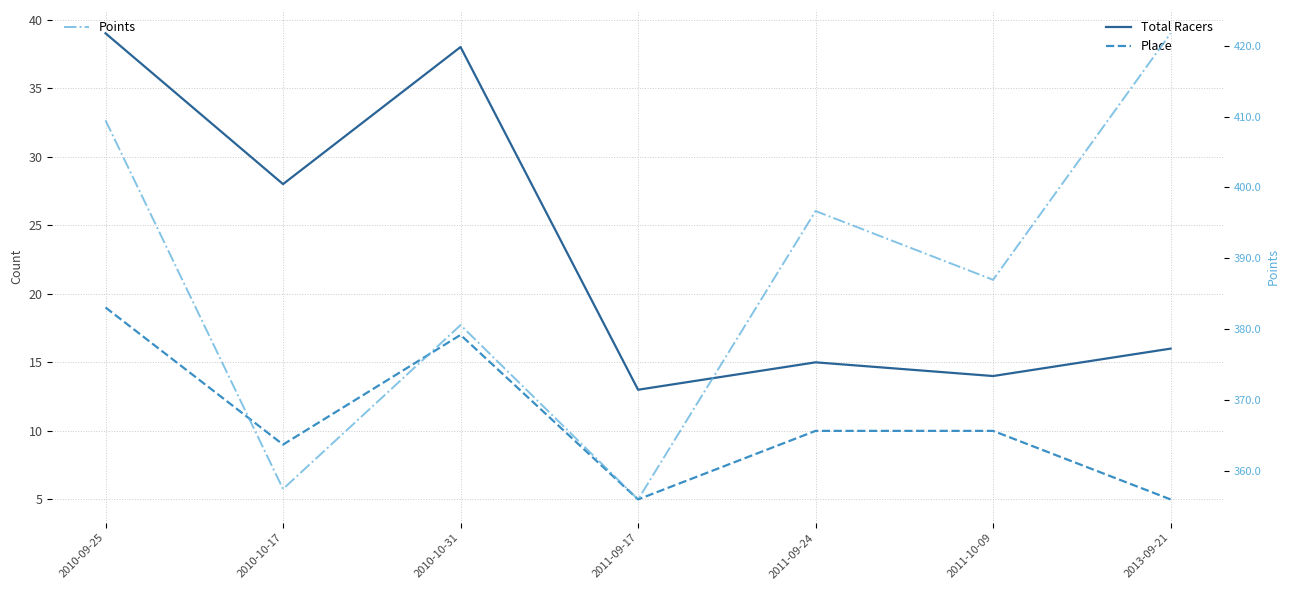

What value does the Points series have at 2010-10-31?

380.6